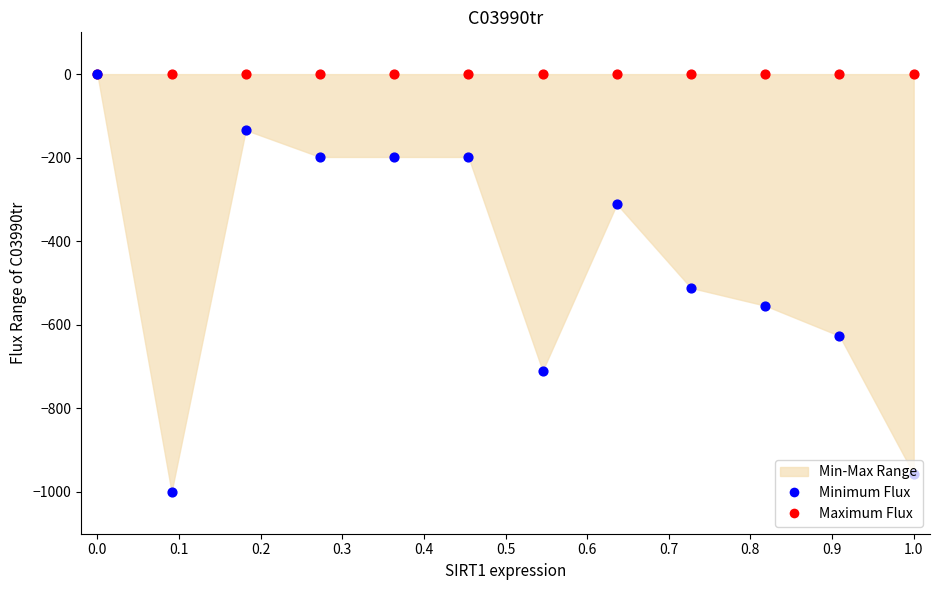

At how many categories does at least one series exceed -657?

12